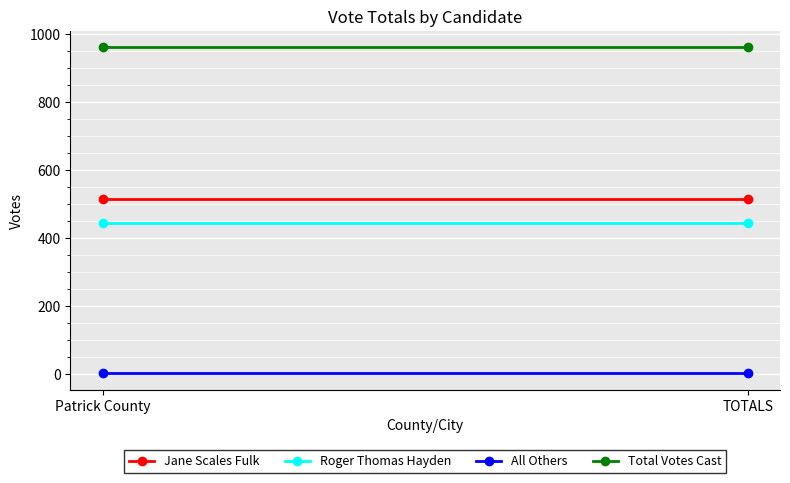

List the labels in order of All Others value, smallest first.

Patrick County, TOTALS